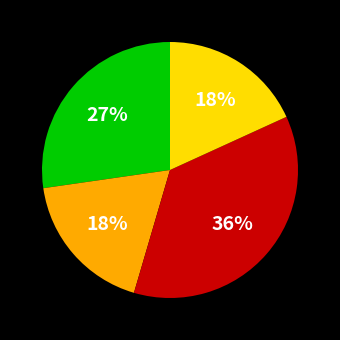

Does any single category account for the majority?

No